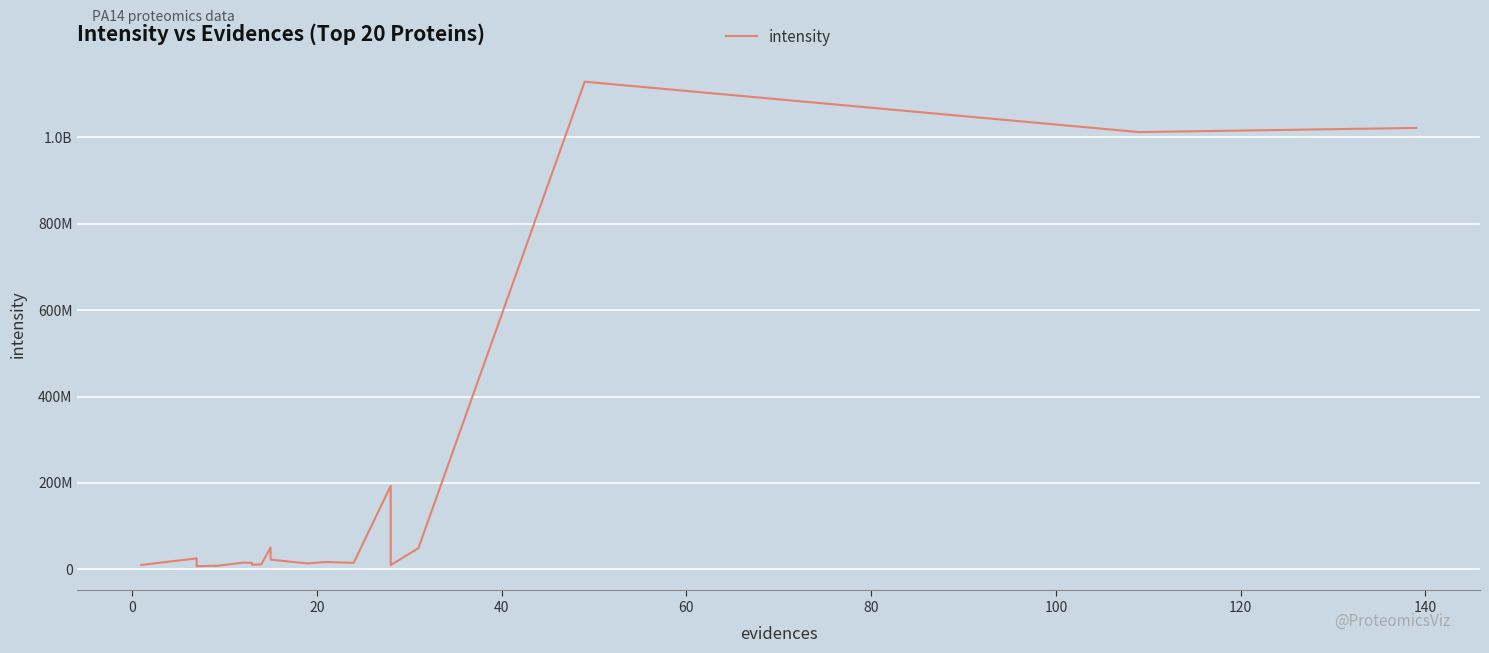

How many interior local valleys (lower than both neighbors) does the data have?

7